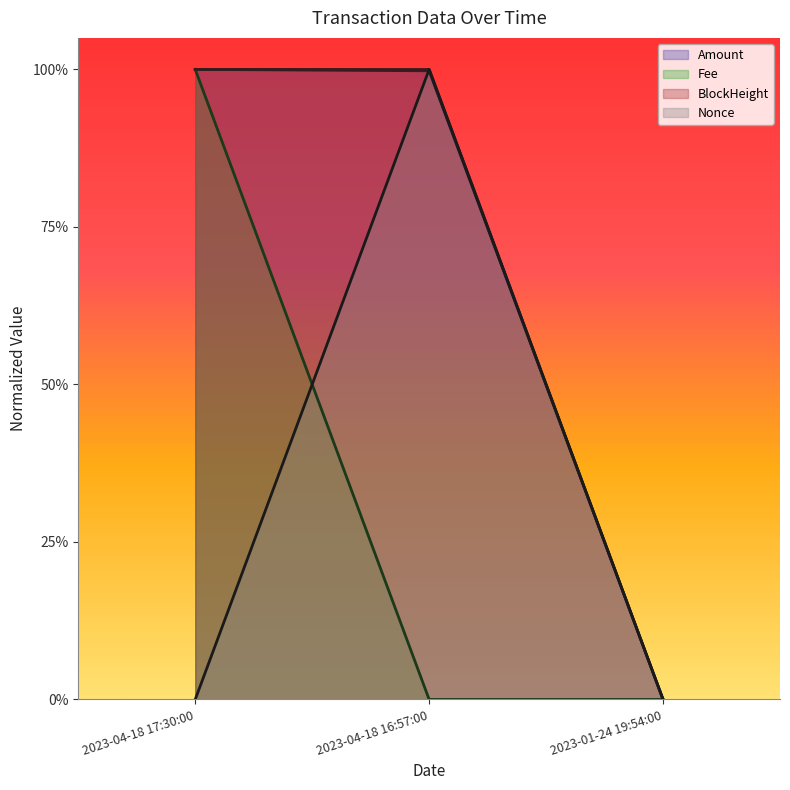

At how many categories does at least one series exceed 0?

2